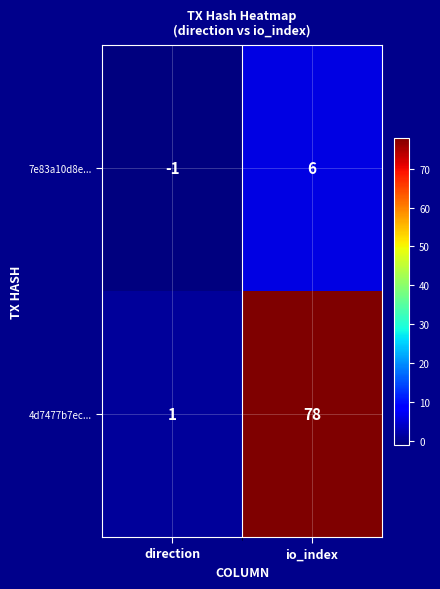

Which category has the highest value across all series?

io_index